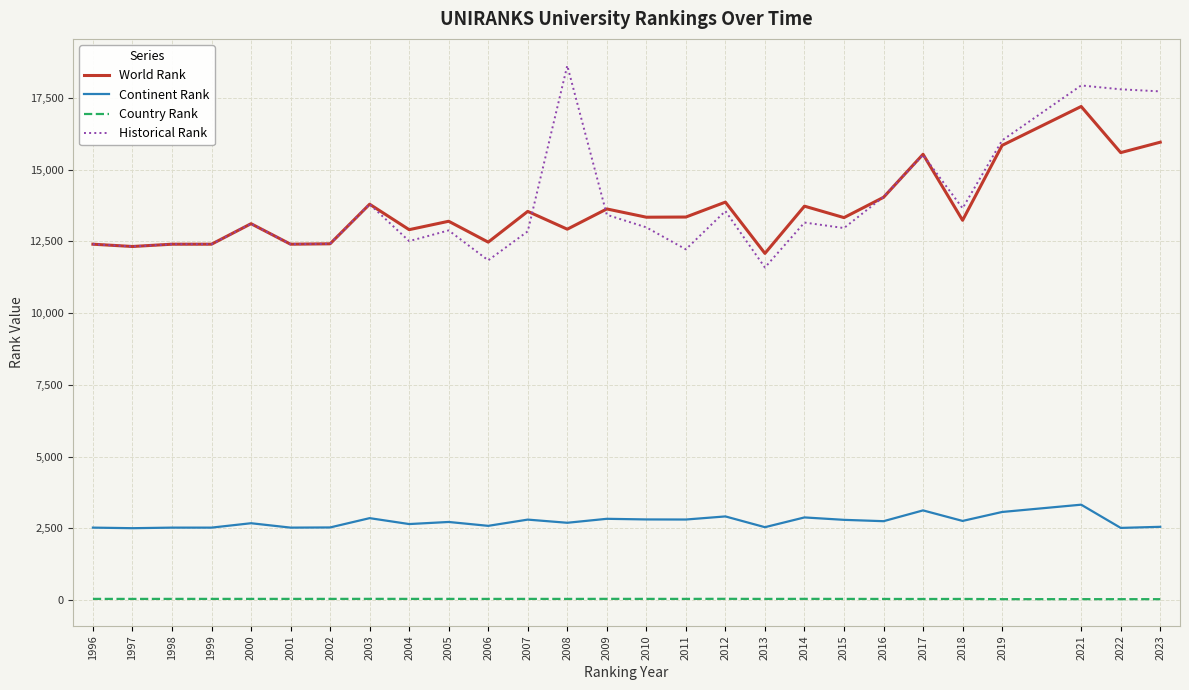

Rank the series by their maximum value, from highest to lowest.

Historical Rank, World Rank, Continent Rank, Country Rank